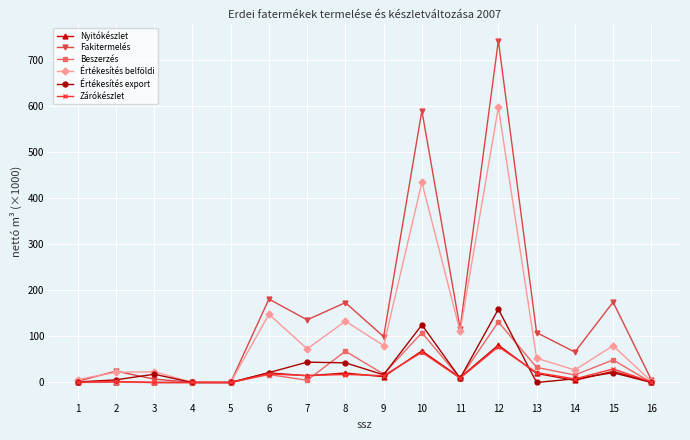

What is the maximum value for Zárókészlet?

77.5